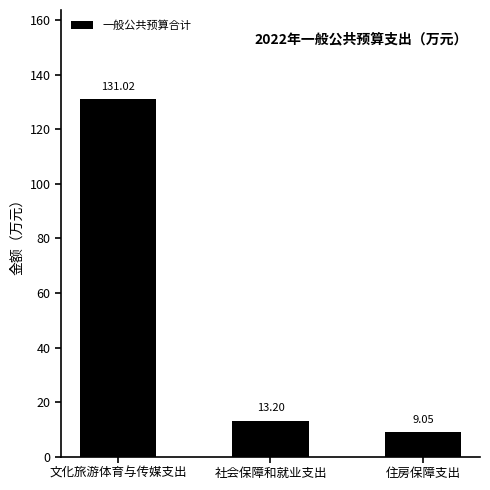

List the labels in order of value, largest first.

文化旅游体育与传媒支出, 社会保障和就业支出, 住房保障支出